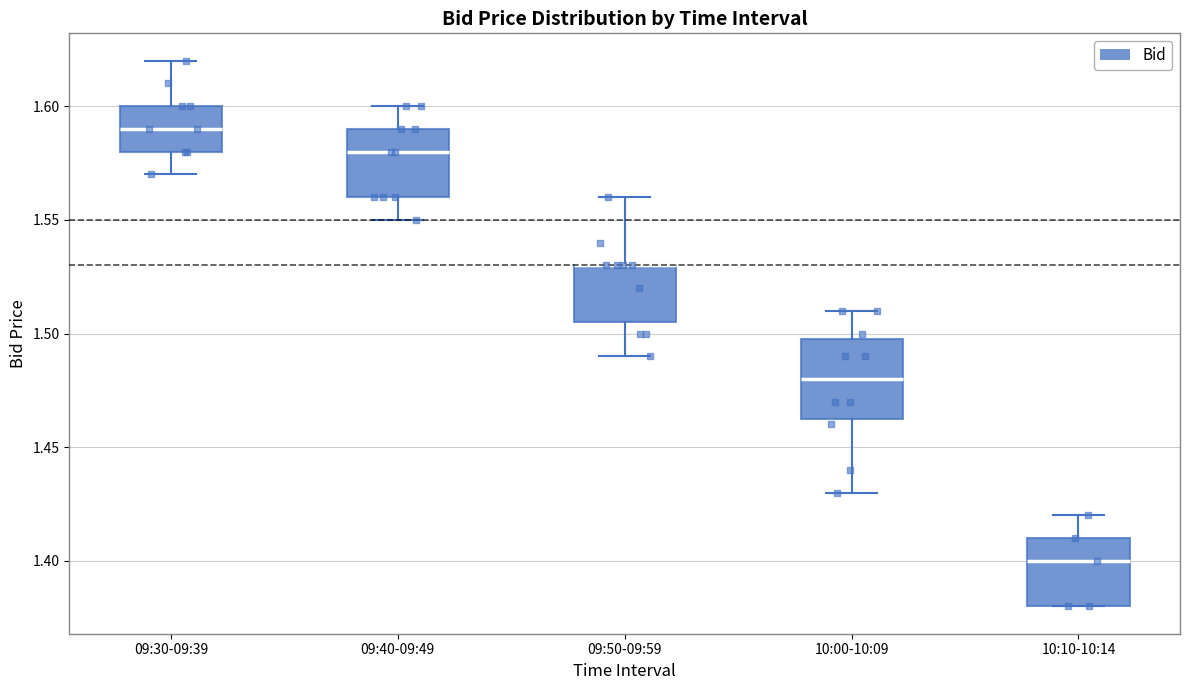

Where does the upper whisker of the box for 09:40-09:49 end on the y-axis? The values are not printed on the chart, so give them approximately, as read against the axis.

1.600